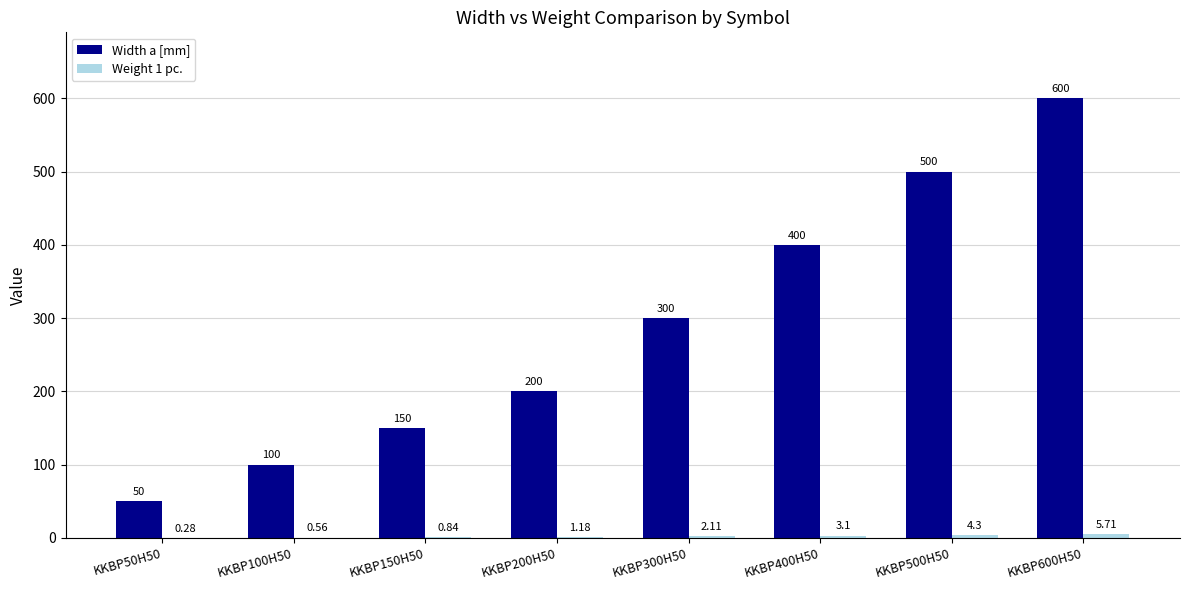

What is the sum of all Width a [mm] values?

2300.0